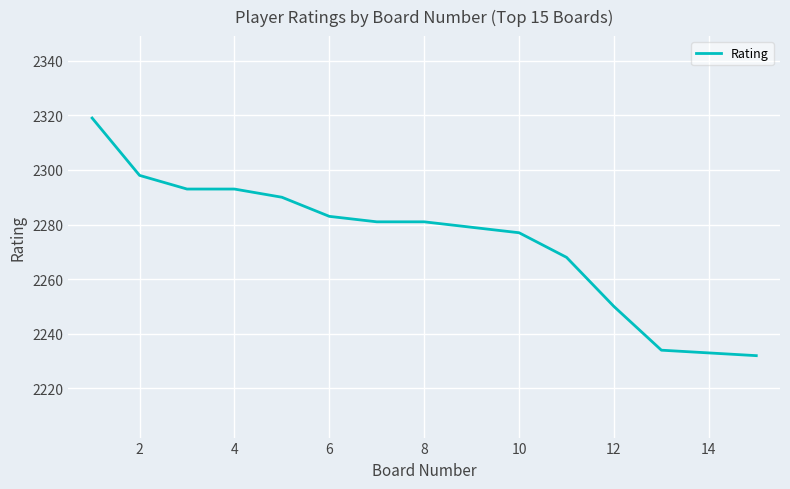

What is the difference between the maximum and minimum values?

87